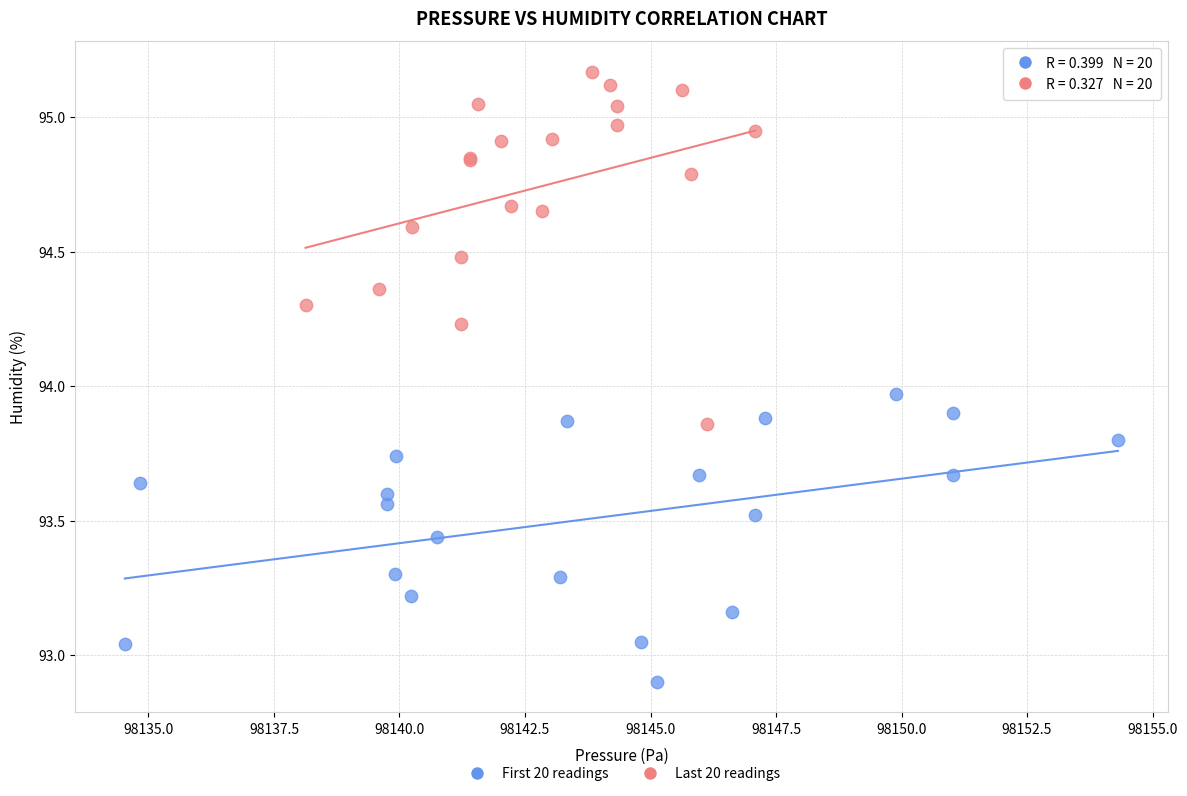

Which series reaches the minimum Y coordinate?

First 20 readings